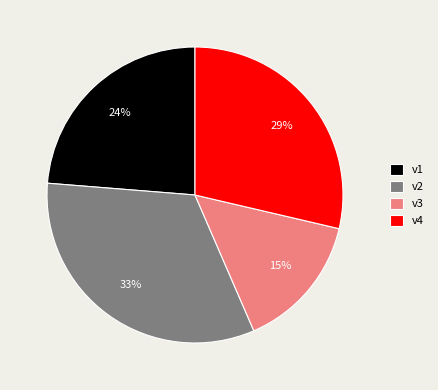

Approximately how many times larger is the value at v1 compared to v4?

0.8